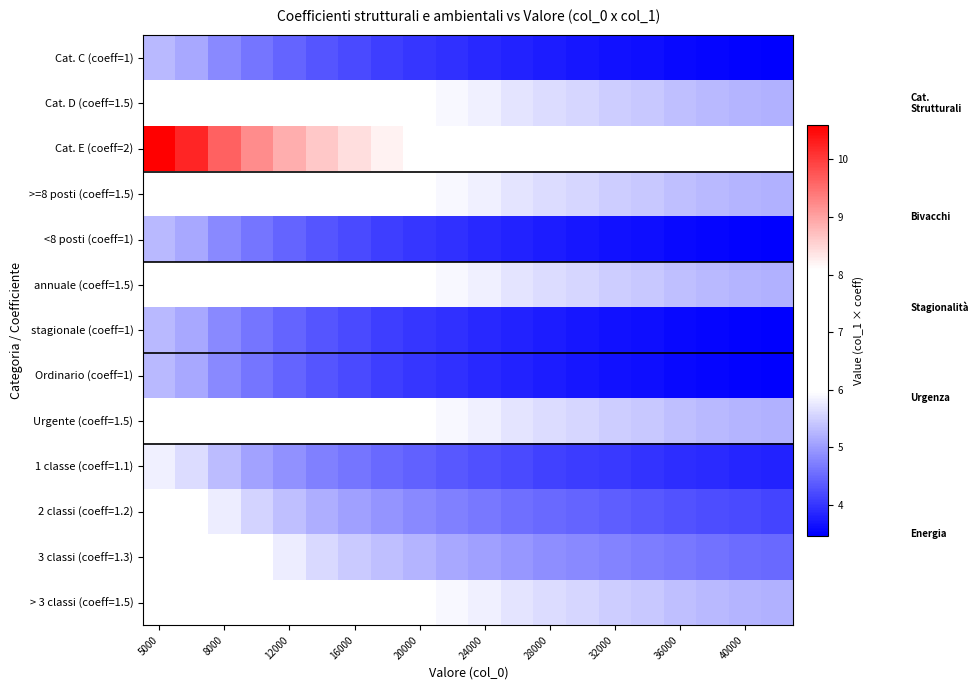

Reading left to right, transcribe all the data shown in this chart.

Cat. C (coeff=1): 5.3	5.1	4.8	4.6	4.4	4.3	4.2	4.1	4.0	3.9	3.9	3.8	3.8	3.7	3.7	3.6	3.6	3.5	3.5	3.5
Cat. D (coeff=1.5): 7.9	7.7	7.2	6.9	6.7	6.5	6.3	6.2	6.0	5.9	5.8	5.7	5.6	5.6	5.5	5.4	5.4	5.3	5.2	5.2
Cat. E (coeff=2): 10.6	10.2	9.6	9.2	8.9	8.6	8.4	8.2	8.0	7.9	7.7	7.6	7.5	7.4	7.3	7.2	7.1	7.1	7.0	6.9
>=8 posti (coeff=1.5): 7.9	7.7	7.2	6.9	6.7	6.5	6.3	6.2	6.0	5.9	5.8	5.7	5.6	5.6	5.5	5.4	5.4	5.3	5.2	5.2
<8 posti (coeff=1): 5.3	5.1	4.8	4.6	4.4	4.3	4.2	4.1	4.0	3.9	3.9	3.8	3.8	3.7	3.7	3.6	3.6	3.5	3.5	3.5
annuale (coeff=1.5): 7.9	7.7	7.2	6.9	6.7	6.5	6.3	6.2	6.0	5.9	5.8	5.7	5.6	5.6	5.5	5.4	5.4	5.3	5.2	5.2
stagionale (coeff=1): 5.3	5.1	4.8	4.6	4.4	4.3	4.2	4.1	4.0	3.9	3.9	3.8	3.8	3.7	3.7	3.6	3.6	3.5	3.5	3.5
Ordinario (coeff=1): 5.3	5.1	4.8	4.6	4.4	4.3	4.2	4.1	4.0	3.9	3.9	3.8	3.8	3.7	3.7	3.6	3.6	3.5	3.5	3.5
Urgente (coeff=1.5): 7.9	7.7	7.2	6.9	6.7	6.5	6.3	6.2	6.0	5.9	5.8	5.7	5.6	5.6	5.5	5.4	5.4	5.3	5.2	5.2
1 classe (coeff=1.1): 5.8	5.6	5.3	5.1	4.9	4.7	4.6	4.5	4.4	4.3	4.3	4.2	4.1	4.1	4.0	4.0	3.9	3.9	3.8	3.8
2 classi (coeff=1.2): 6.4	6.1	5.8	5.5	5.3	5.2	5.0	4.9	4.8	4.7	4.6	4.6	4.5	4.4	4.4	4.3	4.3	4.2	4.2	4.2
3 classi (coeff=1.3): 6.9	6.6	6.3	6.0	5.8	5.6	5.5	5.3	5.2	5.1	5.0	5.0	4.9	4.8	4.8	4.7	4.6	4.6	4.5	4.5
> 3 classi (coeff=1.5): 7.9	7.7	7.2	6.9	6.7	6.5	6.3	6.2	6.0	5.9	5.8	5.7	5.6	5.6	5.5	5.4	5.4	5.3	5.2	5.2